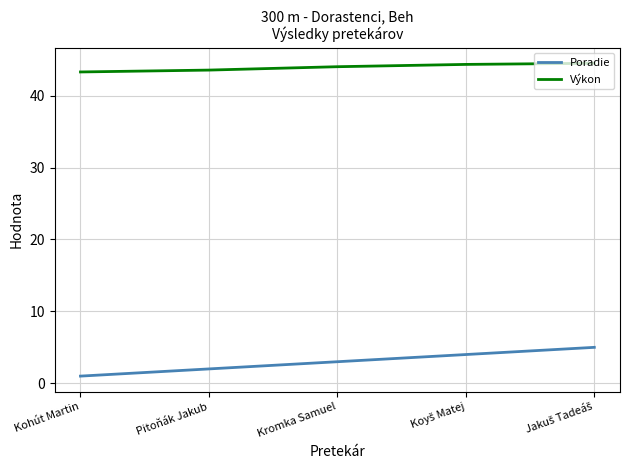

How many Poradie values are between 2 and 4?

3